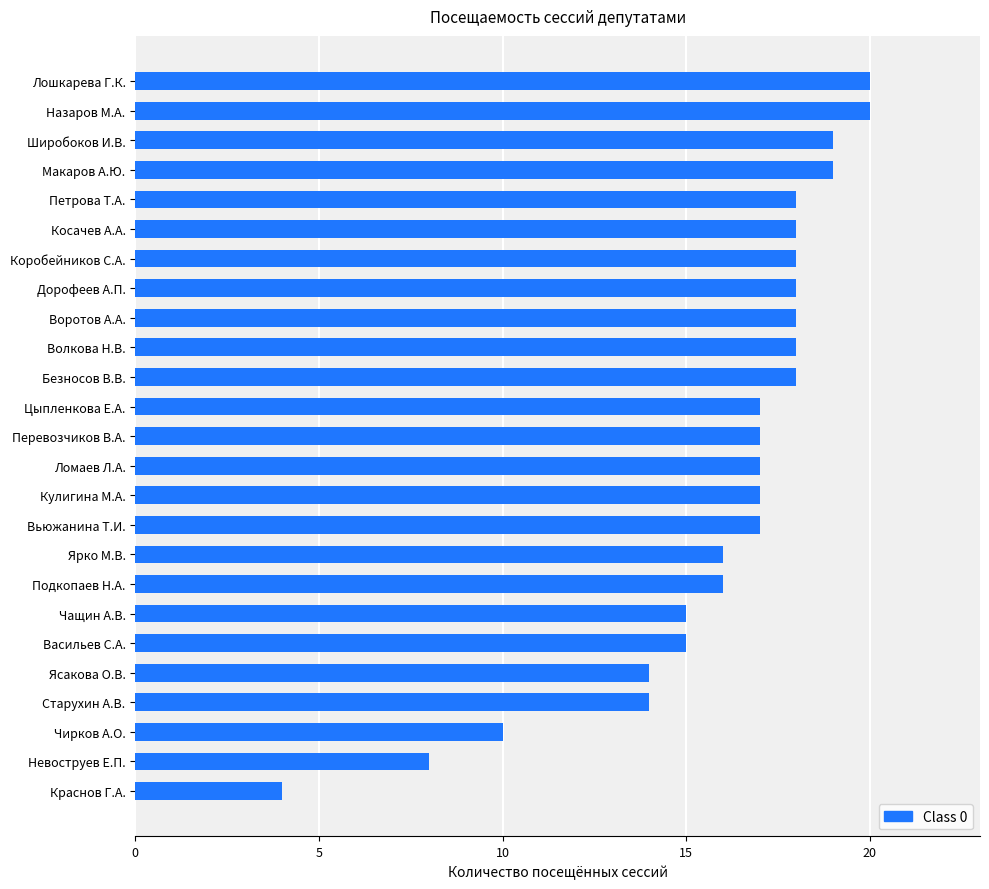

How many bars are there in total?

25